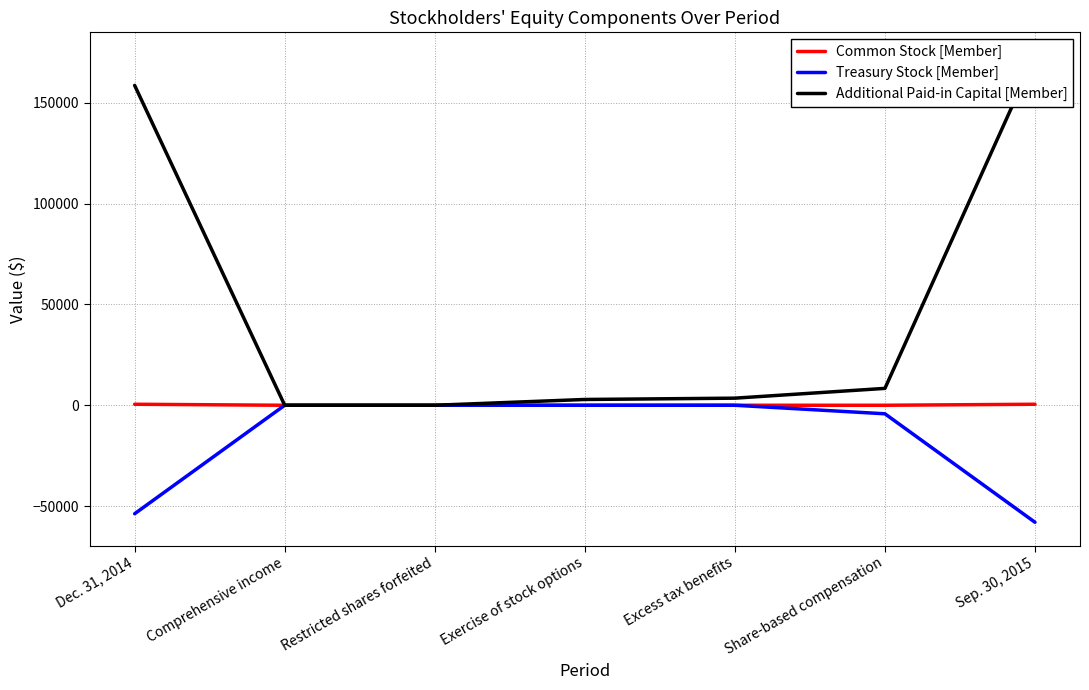

How many data points in Common Stock [Member] are less than 2?

3